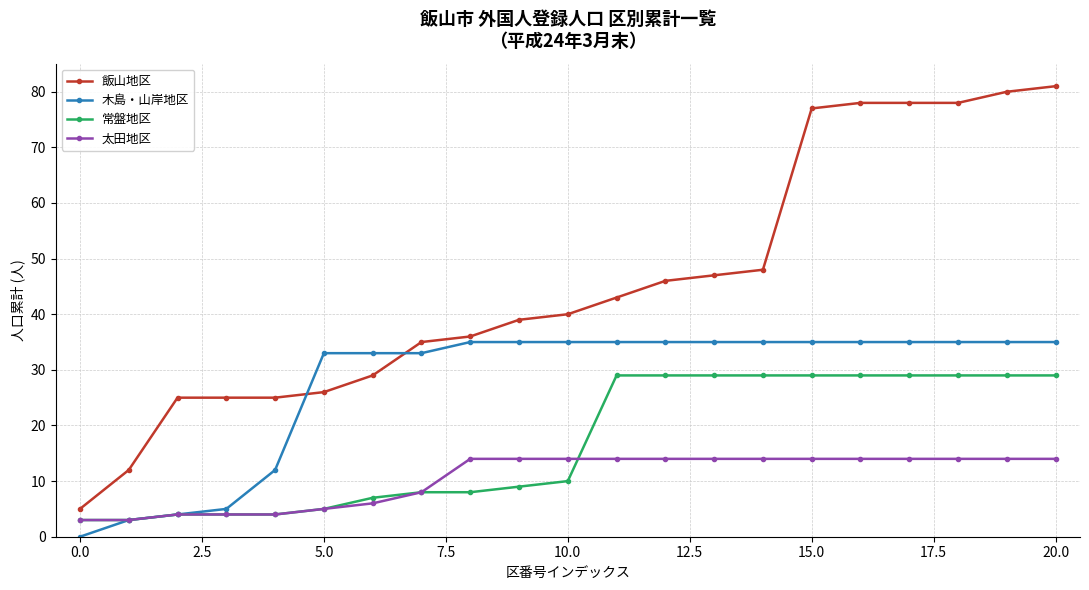

Rank the series by their average value, from lowest to highest.

太田地区, 常盤地区, 木島・山岸地区, 飯山地区